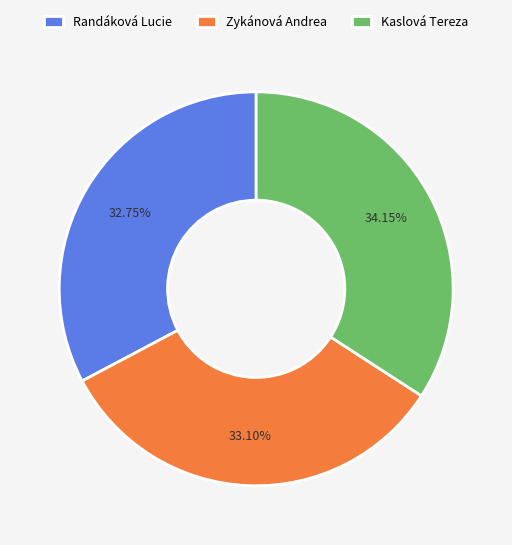

To the nearest percent, what is the average slice percentage?

33%